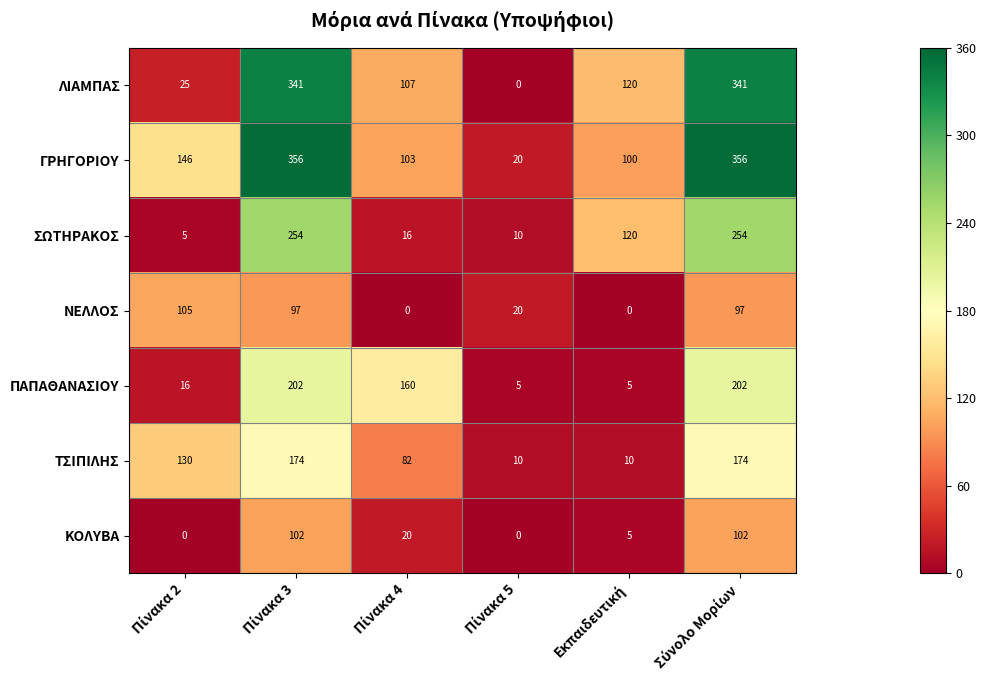

List the series in order of their peak value, highest first.

ΓΡΗΓΟΡΙΟΥ, ΛΙΑΜΠΑΣ, ΣΩΤΗΡΑΚΟΣ, ΠΑΠΑΘΑΝΑΣΙΟΥ, ΤΣΙΠΙΛΗΣ, ΝΕΛΛΟΣ, ΚΟΛΥΒΑ